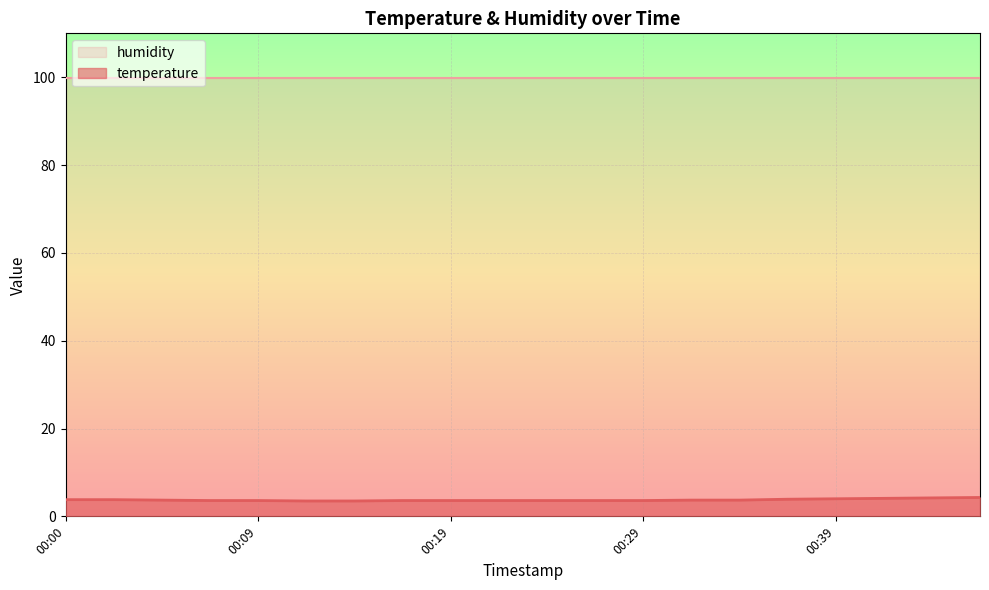

The value at 00:14 is 3.5. True or false?

True